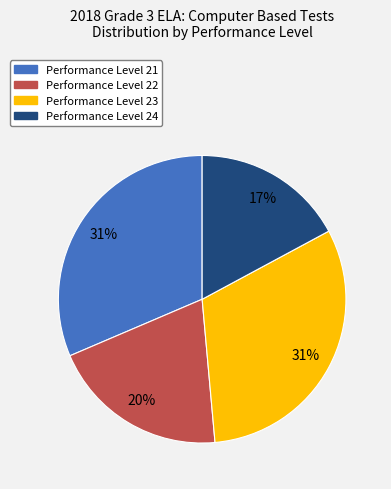

Is there a majority slice in this chart?

No